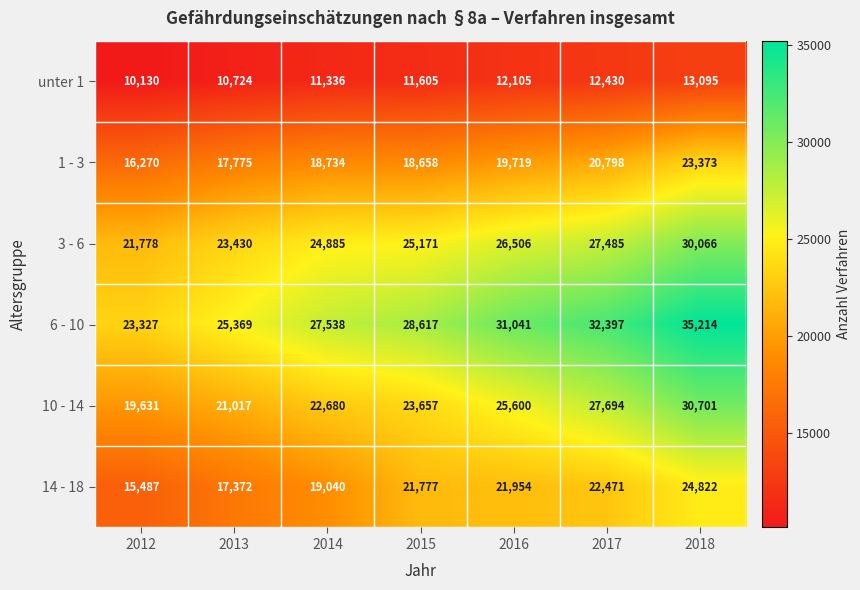

What is the maximum value for 14 - 18?

24822